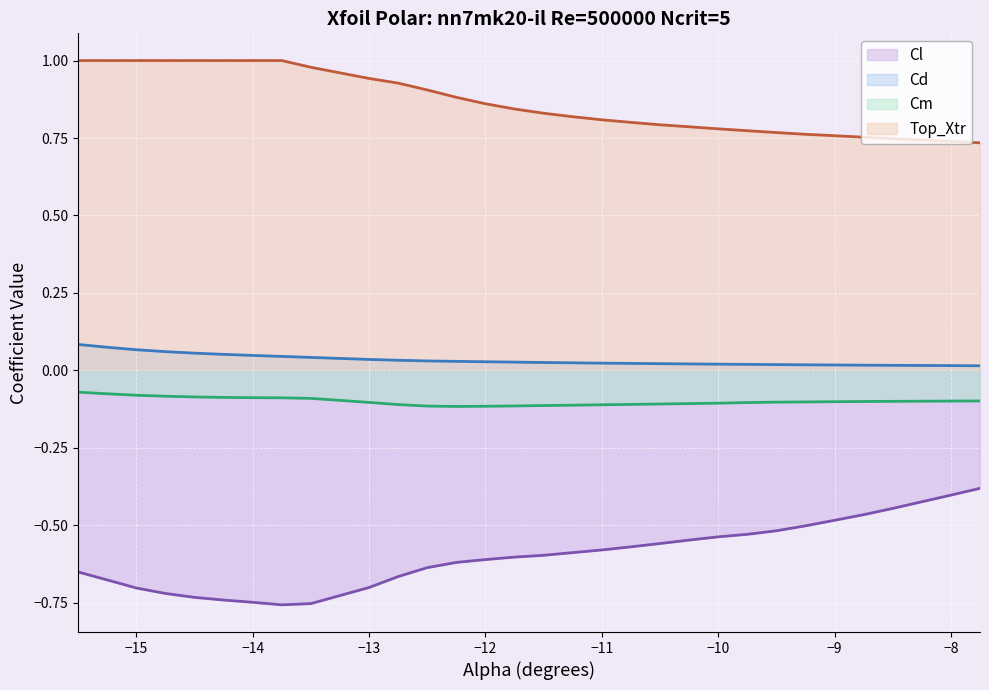

How many lines are shown in the chart?

4